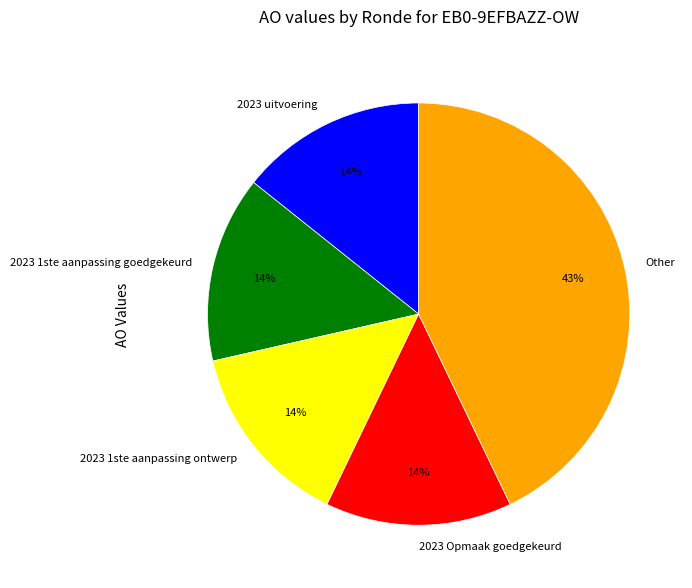

How many segments does this pie chart have?

5